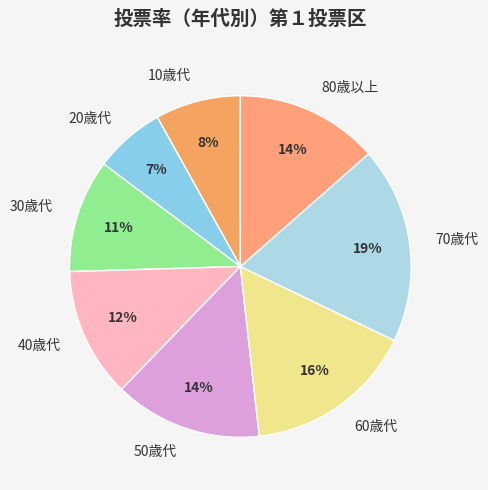

Combined, do 60歳代 and 20歳代 account for over 50%?

No